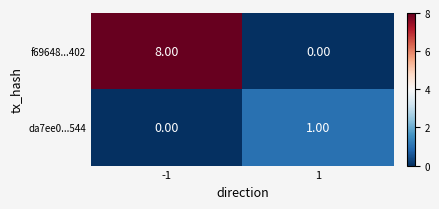

What is the difference between the highest and lowest values at -1?

8